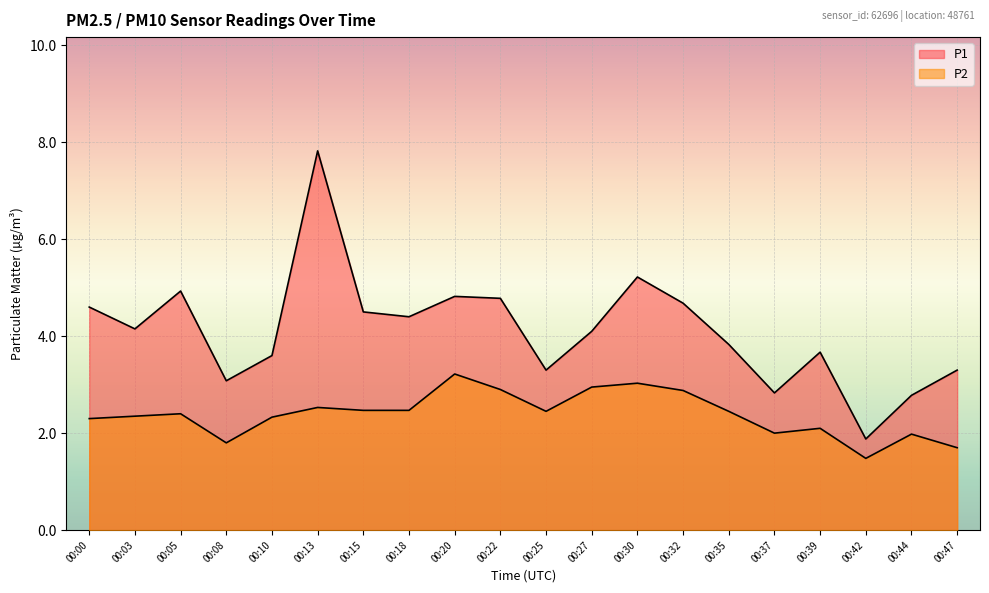

Where is the first local maximum for P2?

00:05